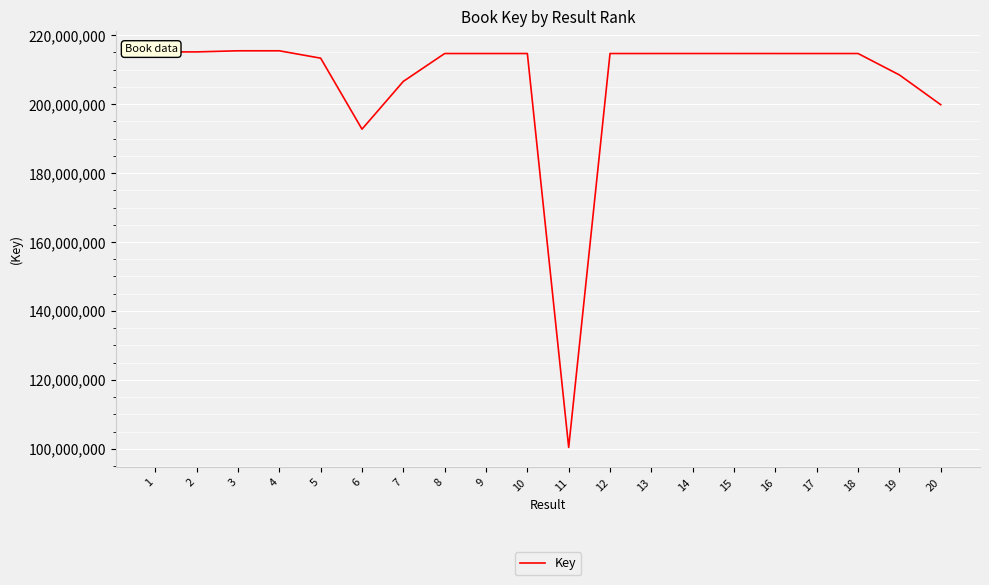

What is the smallest value displayed?

100403786